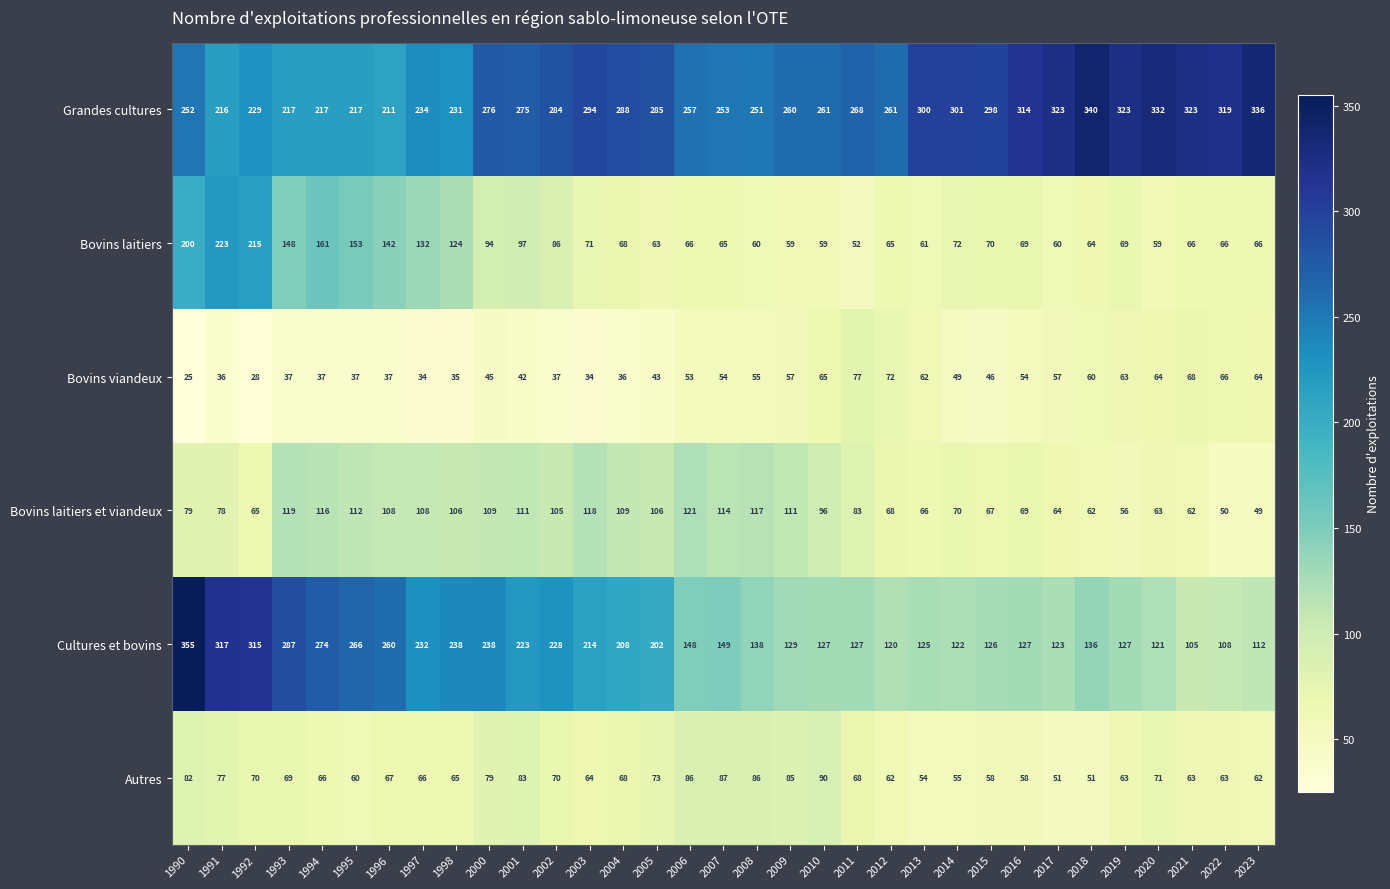

Which label corresponds to the smallest value in the chart?

1990